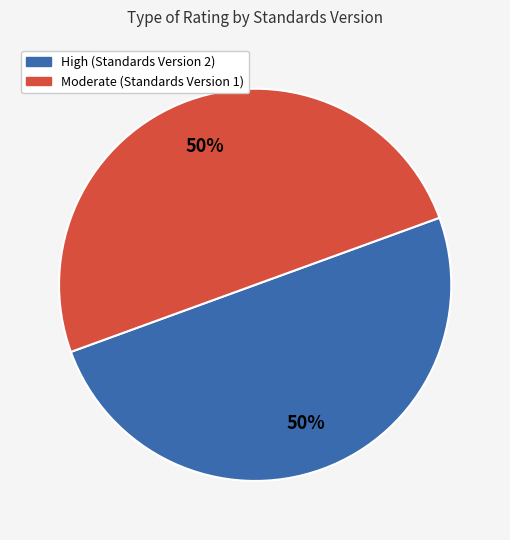

To the nearest percent, what is the average slice percentage?

50%